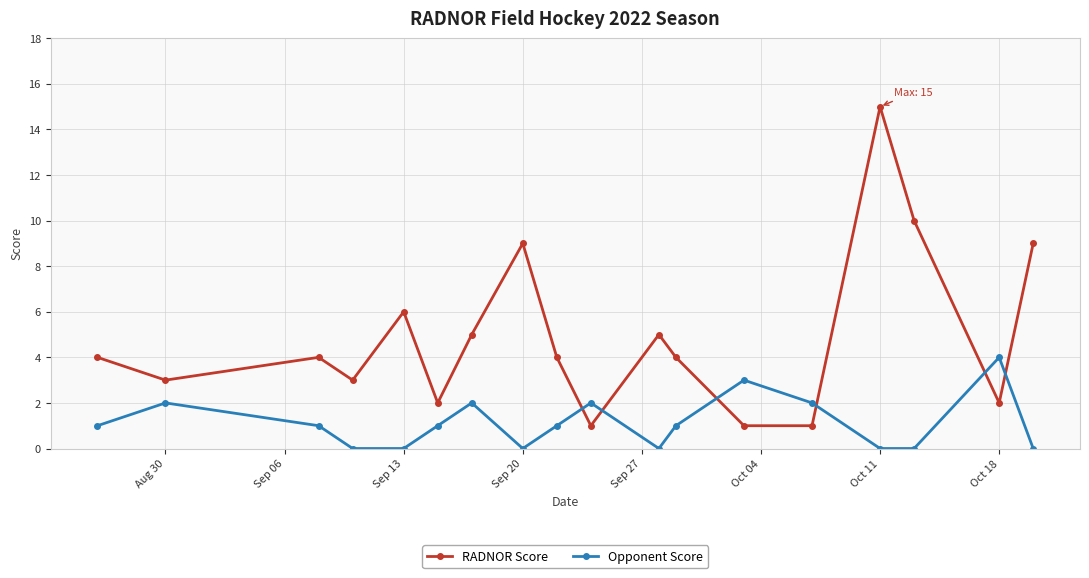

Which series ends up on top after the final intersection of RADNOR Score and Opponent Score?

RADNOR Score